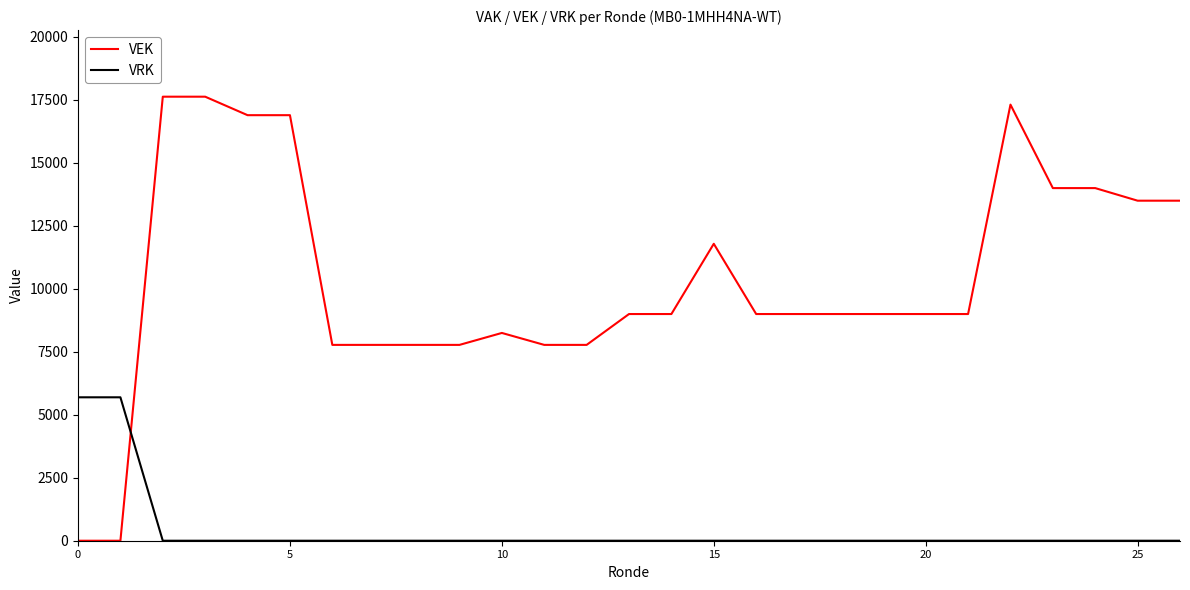

True or false: VEK has more than 1 points higher than both neighbors.

True